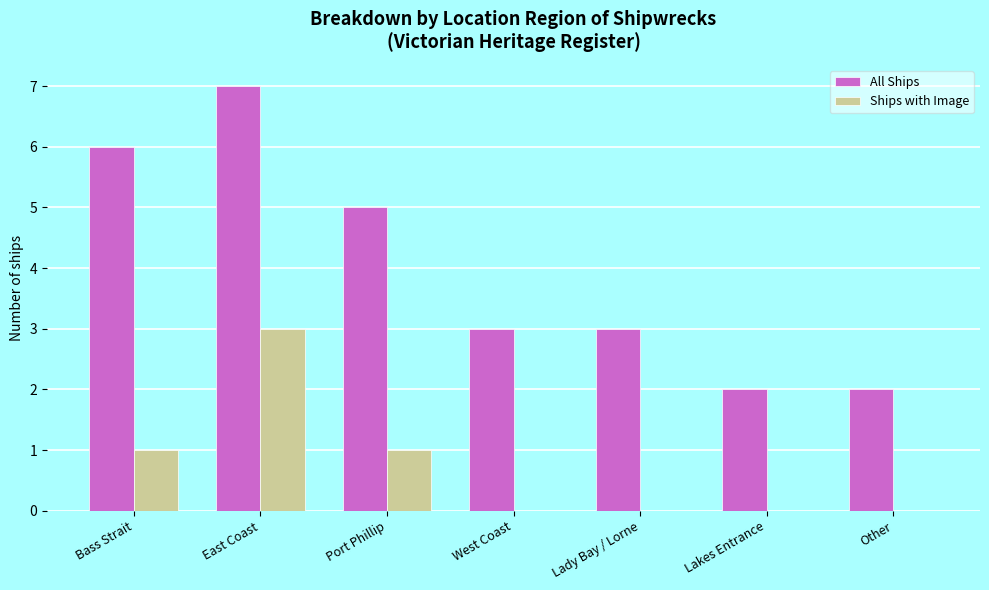

Are the bars horizontal?

No